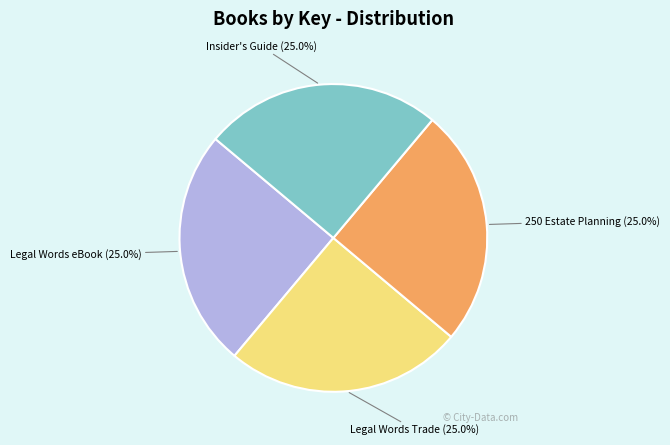

Approximately how many times larger is the value at 250 Estate Planning (25.0%) compared to Insider's Guide (25.0%)?

1.0